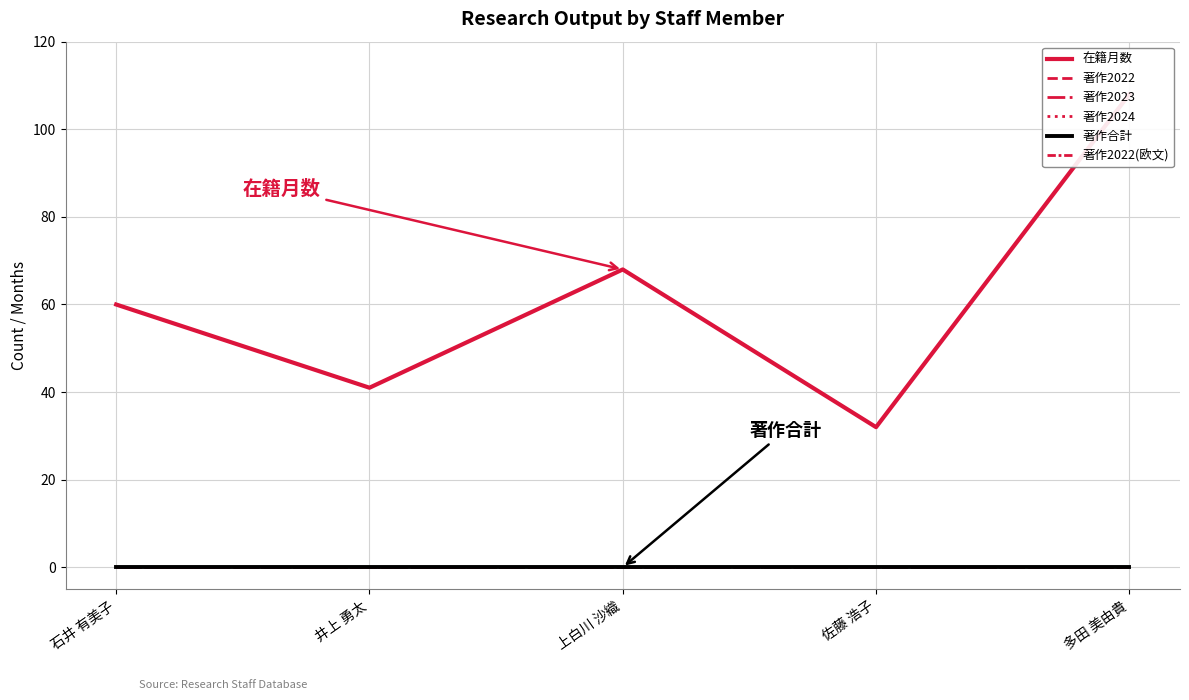

Is this an area chart (filled region under the line)?

No